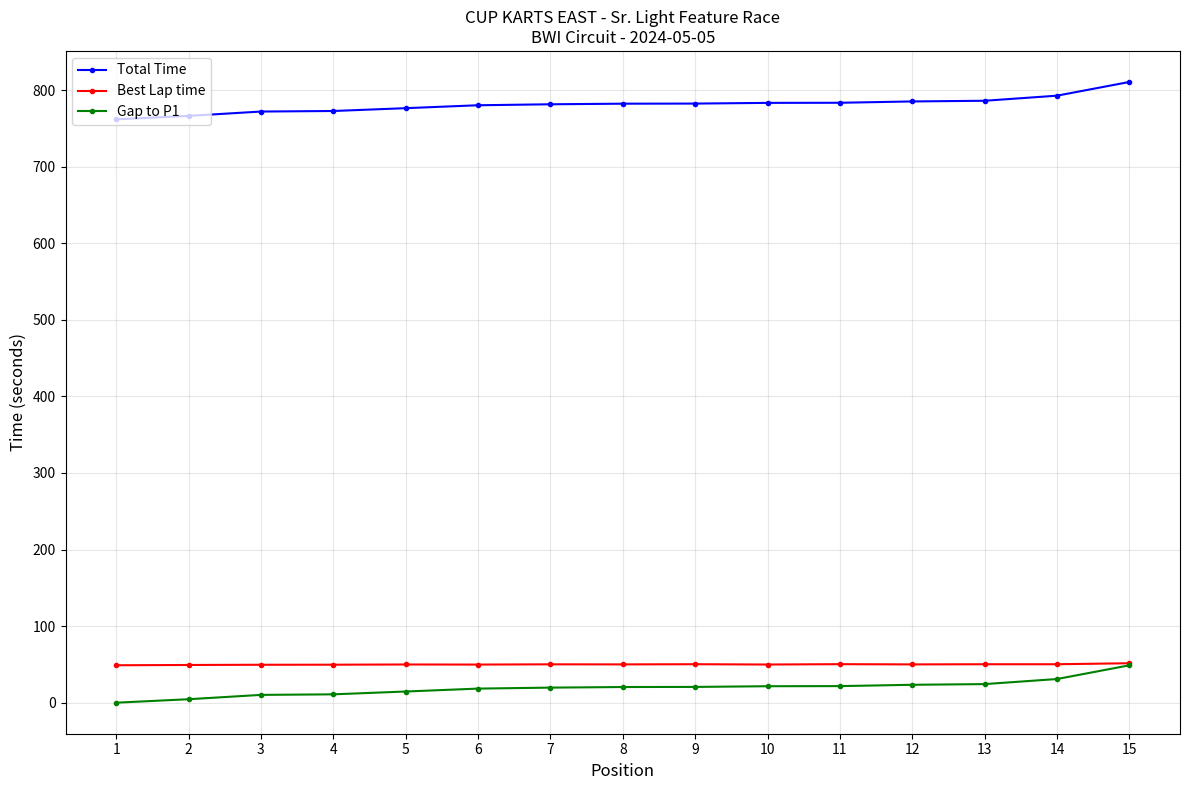

What is the highest value of the Total Time series?

810.6